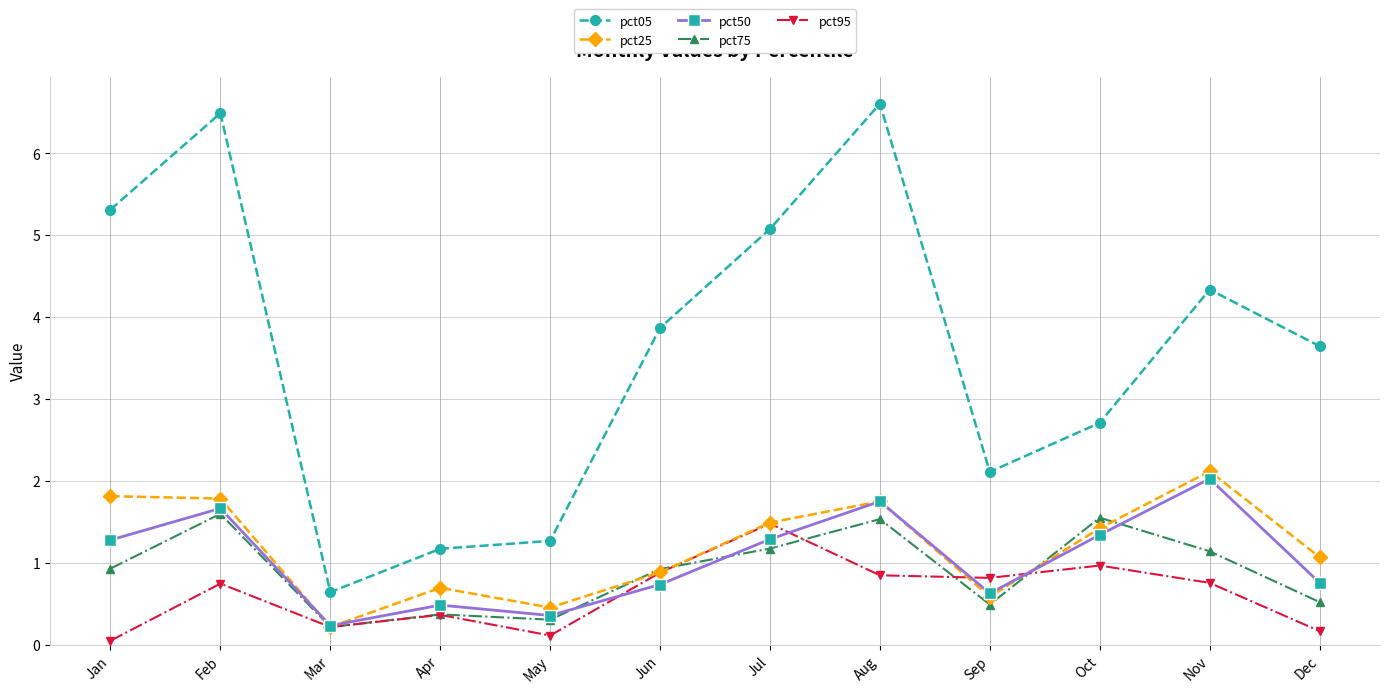

What are all the series names shown in the legend?

pct05, pct25, pct50, pct75, pct95